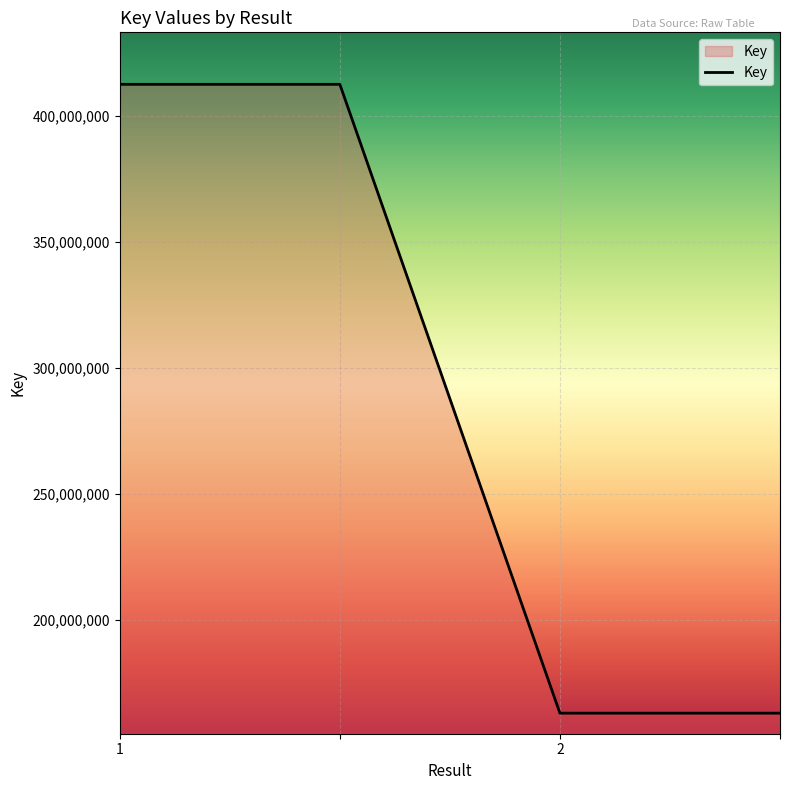

What is the average value?

287696526